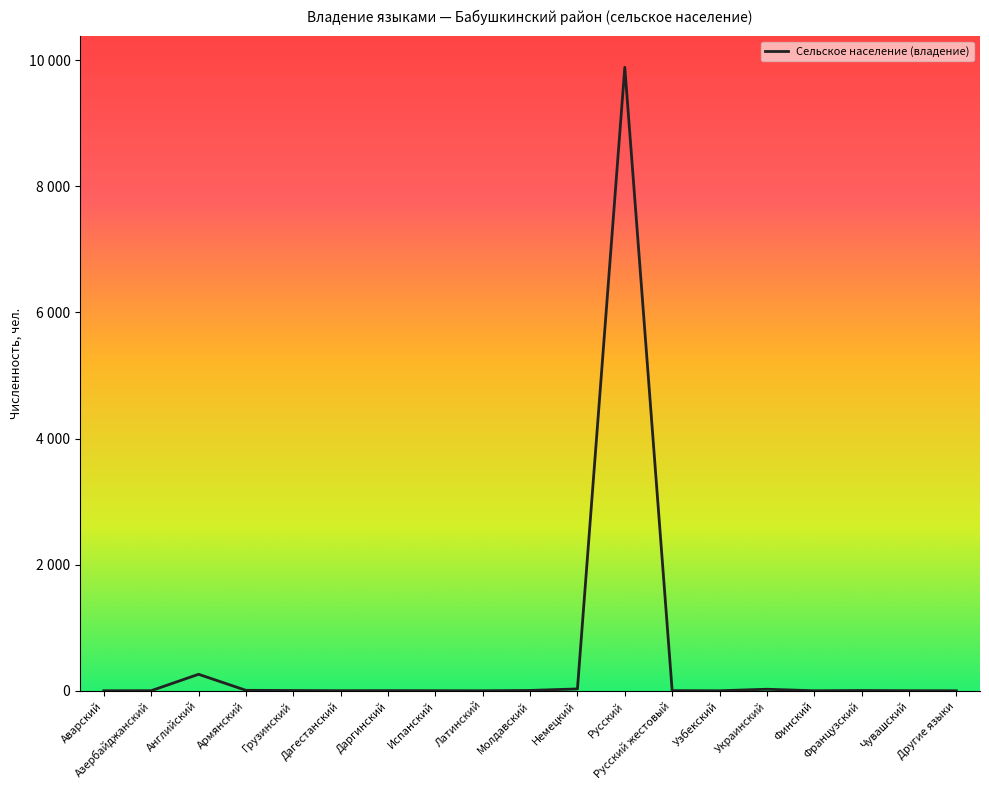

List the labels in order of value, largest first.

Русский, Английский, Немецкий, Украинский, Армянский, Молдавский, Грузинский, Французский, Даргинский, Русский жестовый, Азербайджанский, Дагестанский, Испанский, Чувашский, Аварский, Латинский, Узбекский, Финский, Другие языки